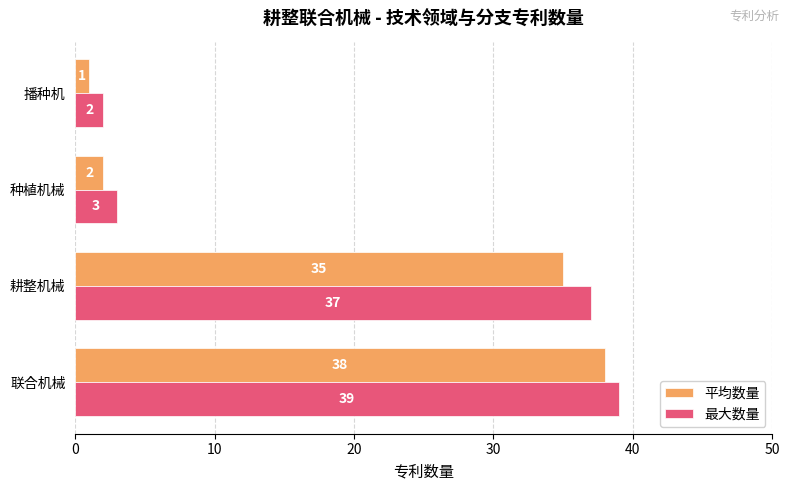

The 最大数量 series shows 39 at 联合机械. True or false?

True